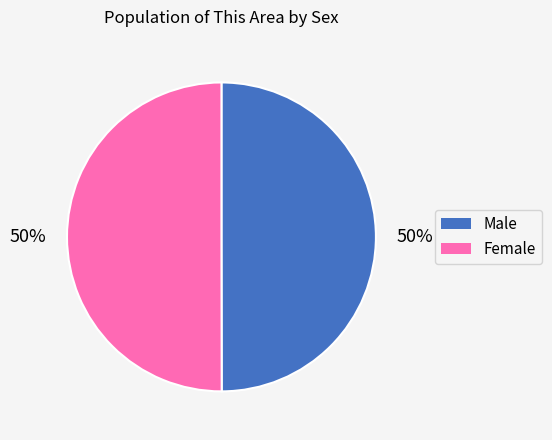

What is the ratio of the value at Female to the value at Male?

1.0